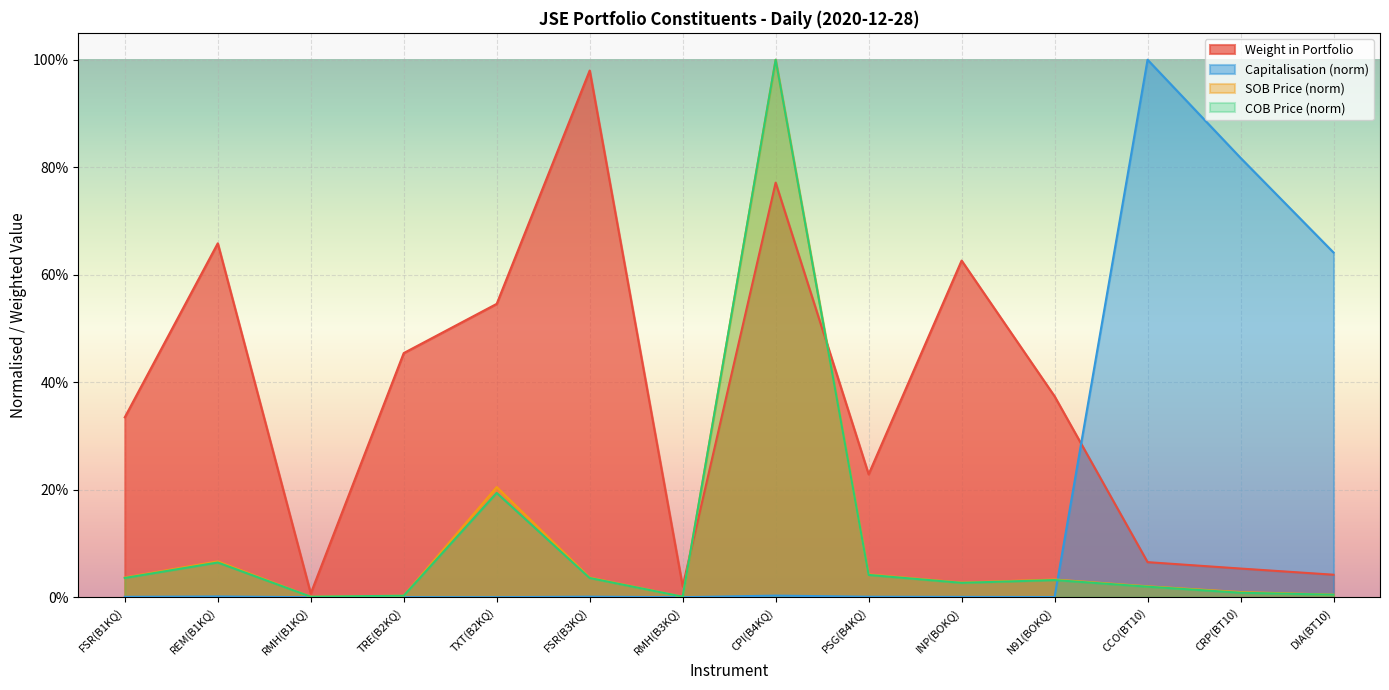

The value of Weight in Portfolio at INP(BOKQ) is 0.9. True or false?

False